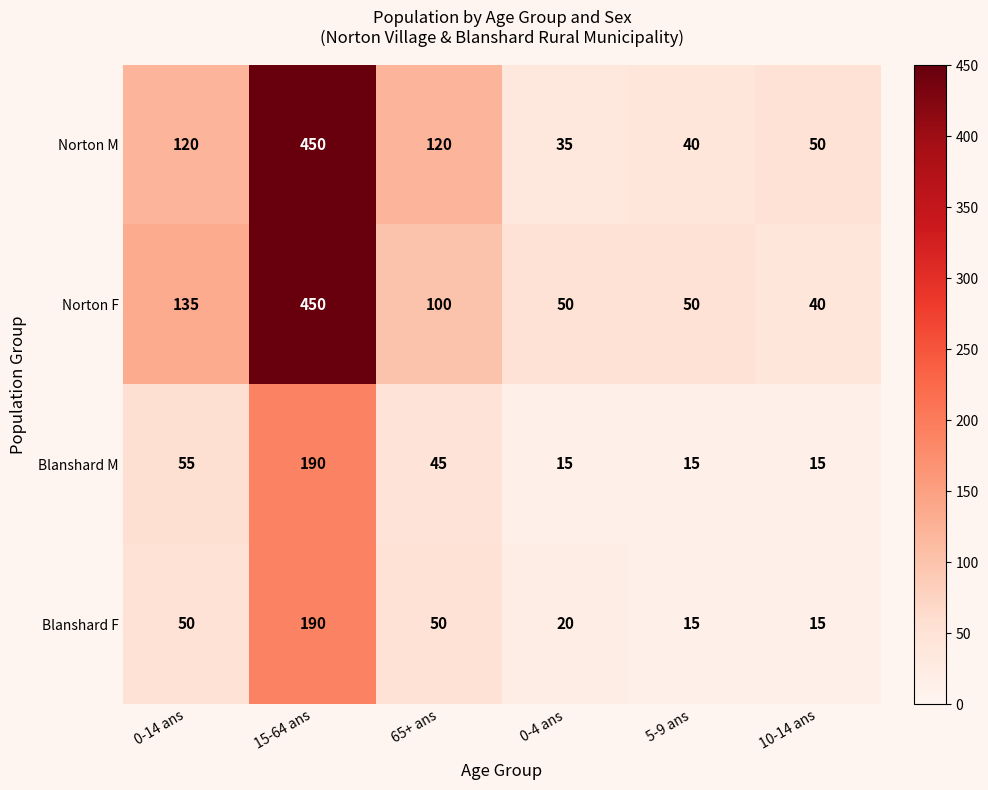

Where is Norton F nearest to the value 245?

0-14 ans